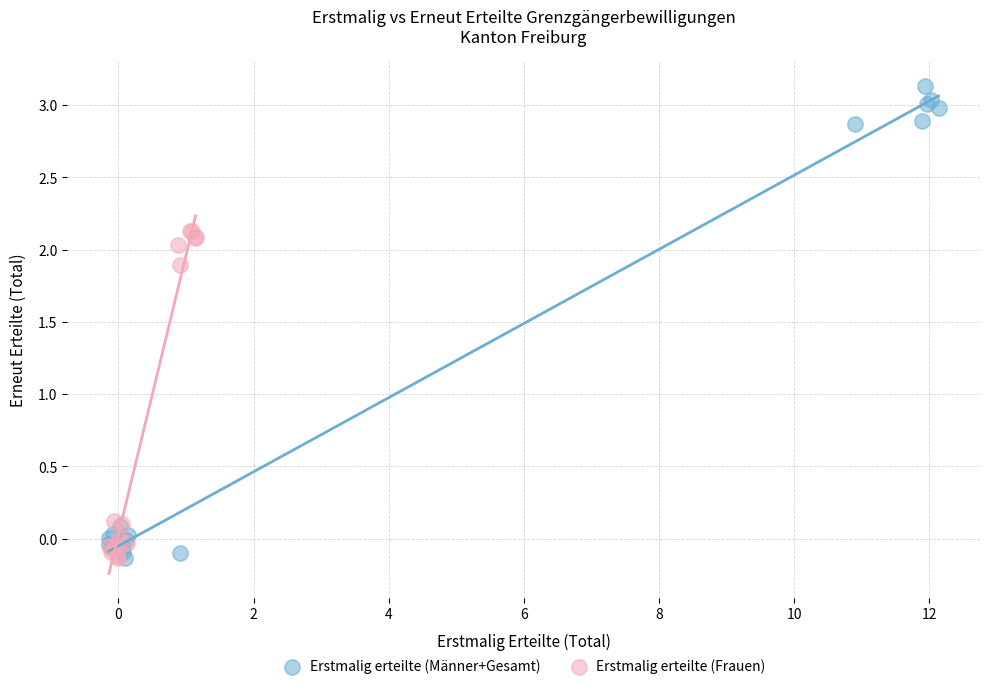

Which series reaches the maximum Y coordinate?

Erstmalig erteilte (Männer+Gesamt)